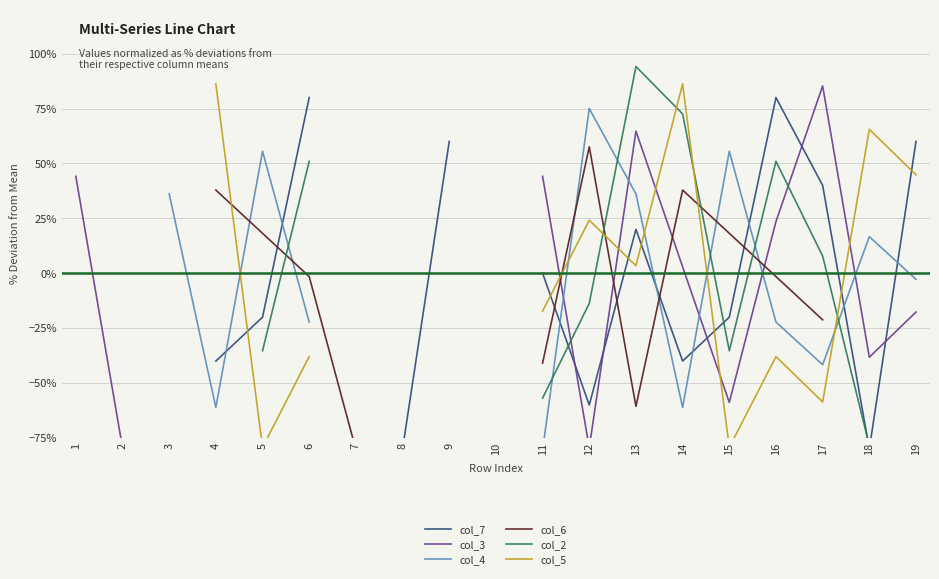

True or false: col_6 has more than 0 interior local peaks.

True